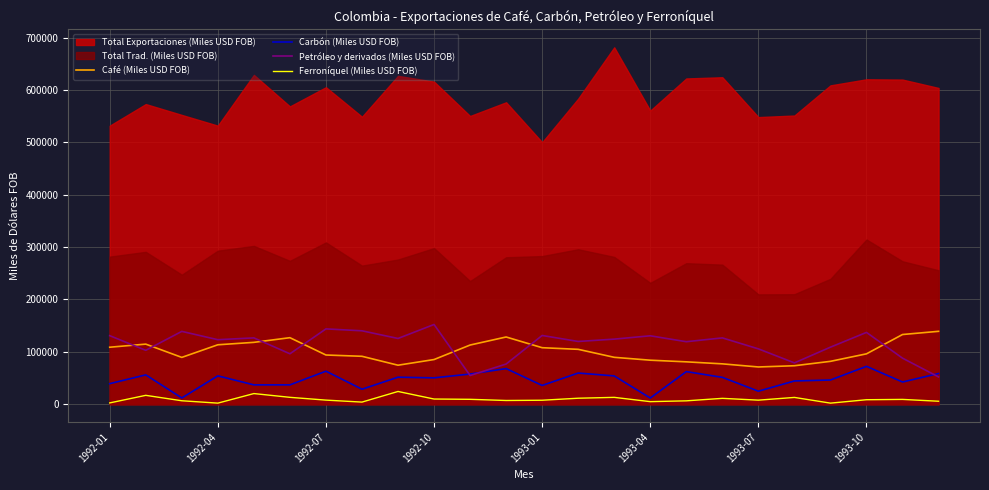

What is the maximum value for Carbón (Miles USD FOB)?

72393.4